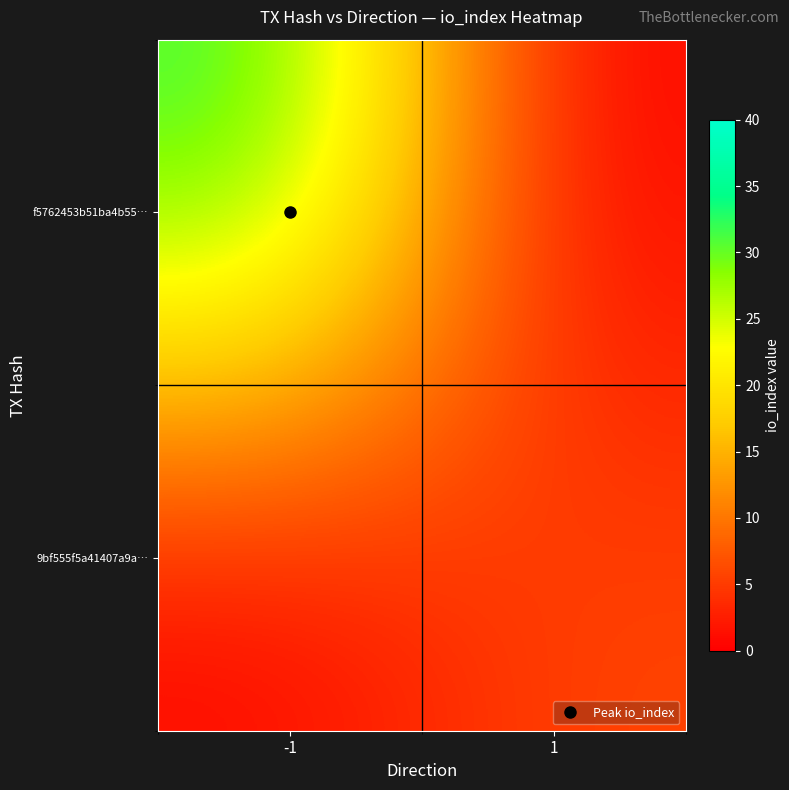

Reading left to right, what are all the values shown in this chart?

f5762453b51ba4b55…: -1=33.0	1=0.0
9bf555f5a41407a9a…: -1=0.0	1=6.0